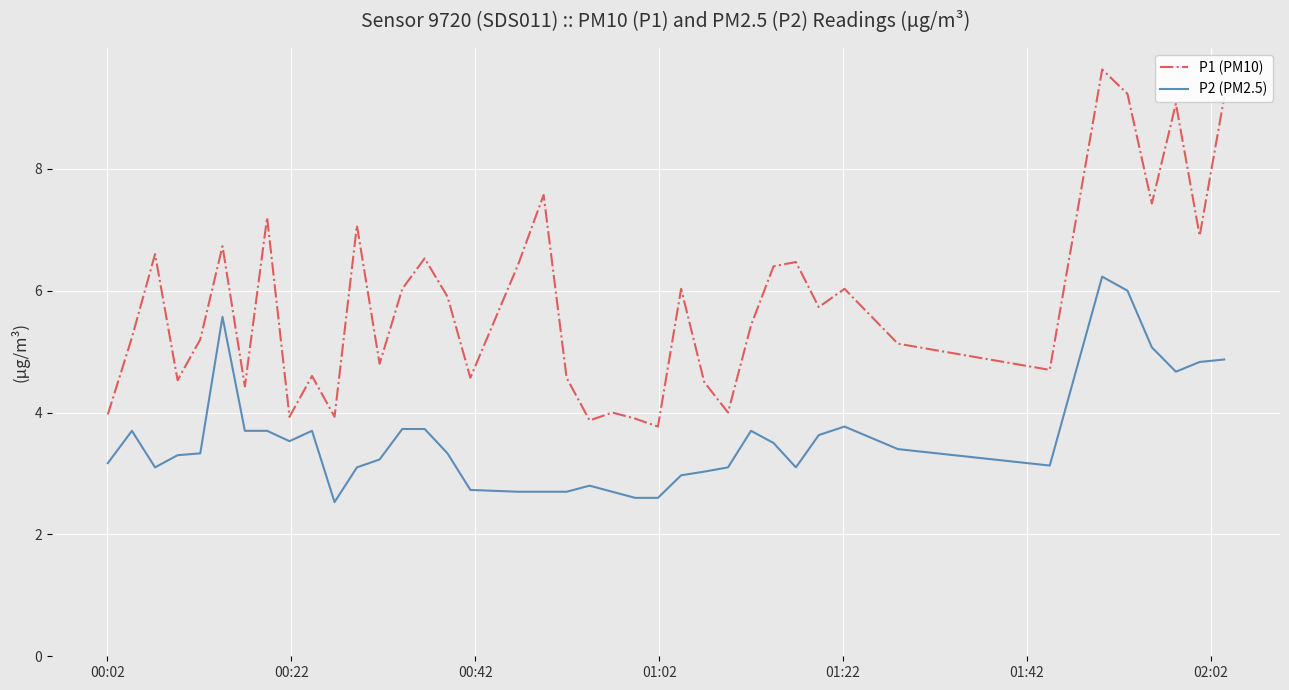

Which series has the largest total across all categories?

P1 (PM10)